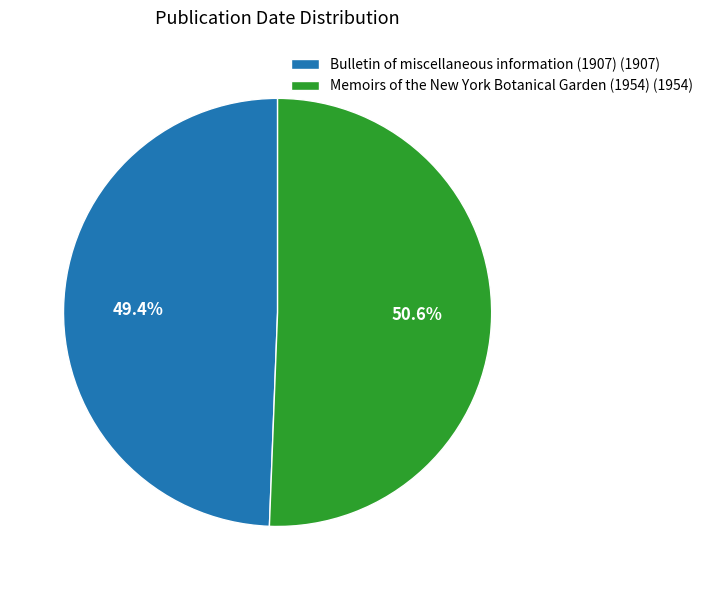

To the nearest percent, what is the difference between the largest and smallest slice percentages?

1%